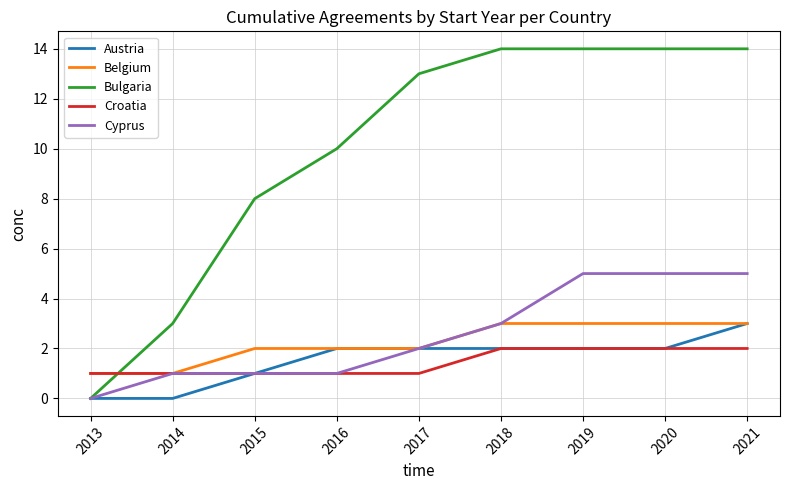

What is the spread (max minus min) of values at 2021?

12